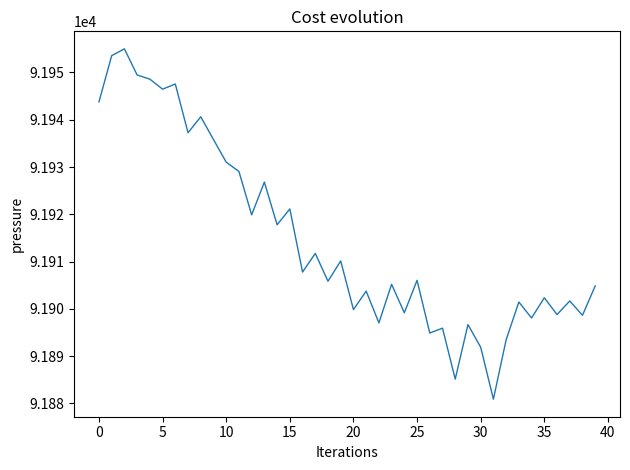

What is the difference between the maximum and minimum values?

74.1